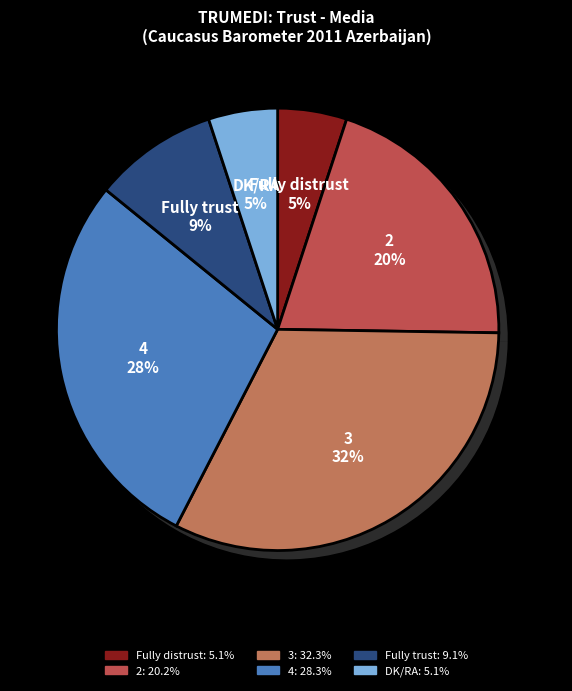

What is the smallest slice in the pie chart?

Fully distrust